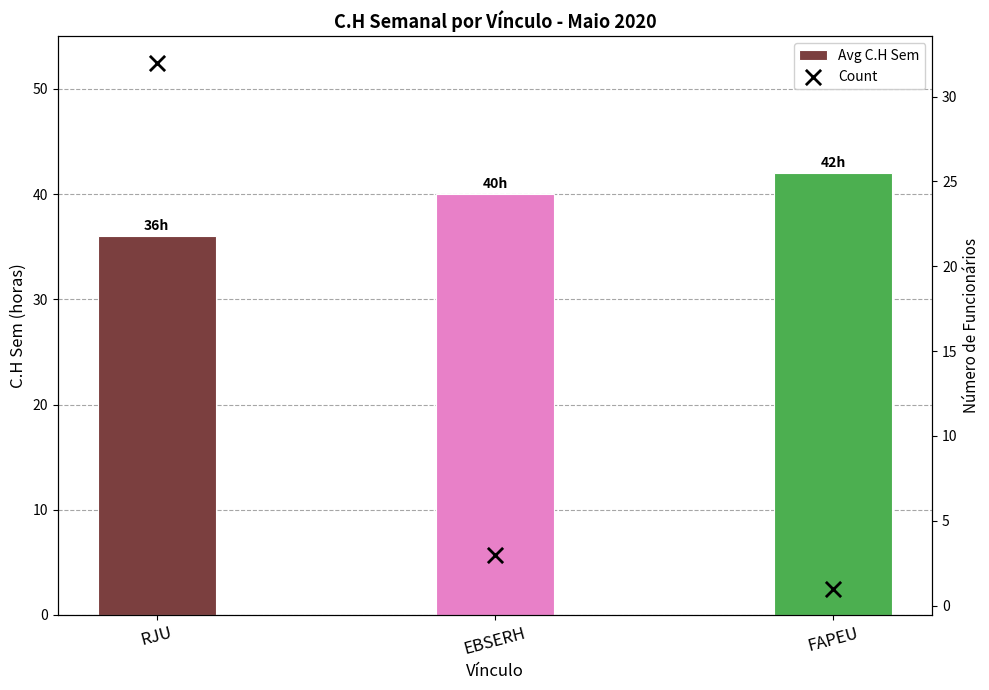

Which series has the largest total across all categories?

Avg C.H Sem